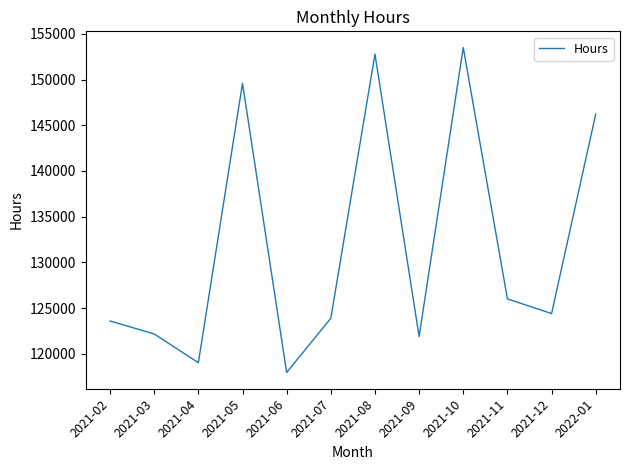

What value does the data have at 2021-06?

117951.5